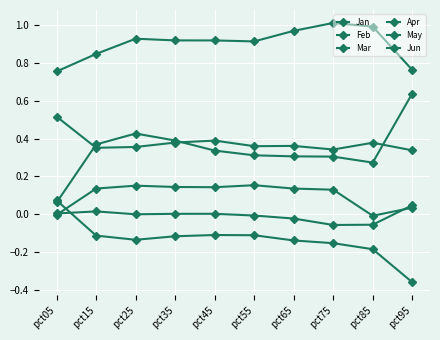

At which category does Feb reach its first local peak?

pct25